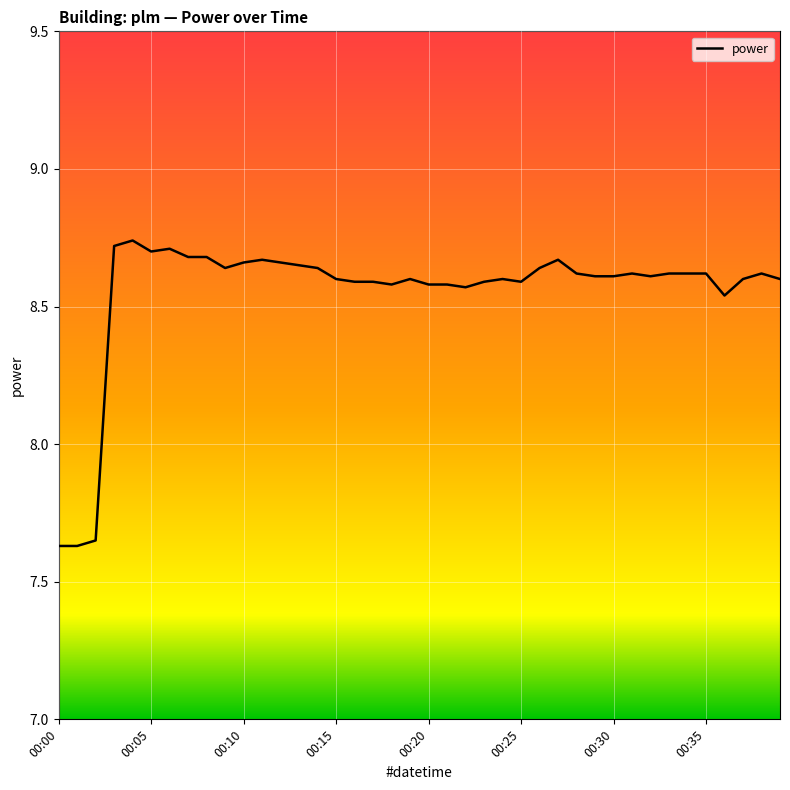

What is the difference between the maximum and minimum values?

1.1